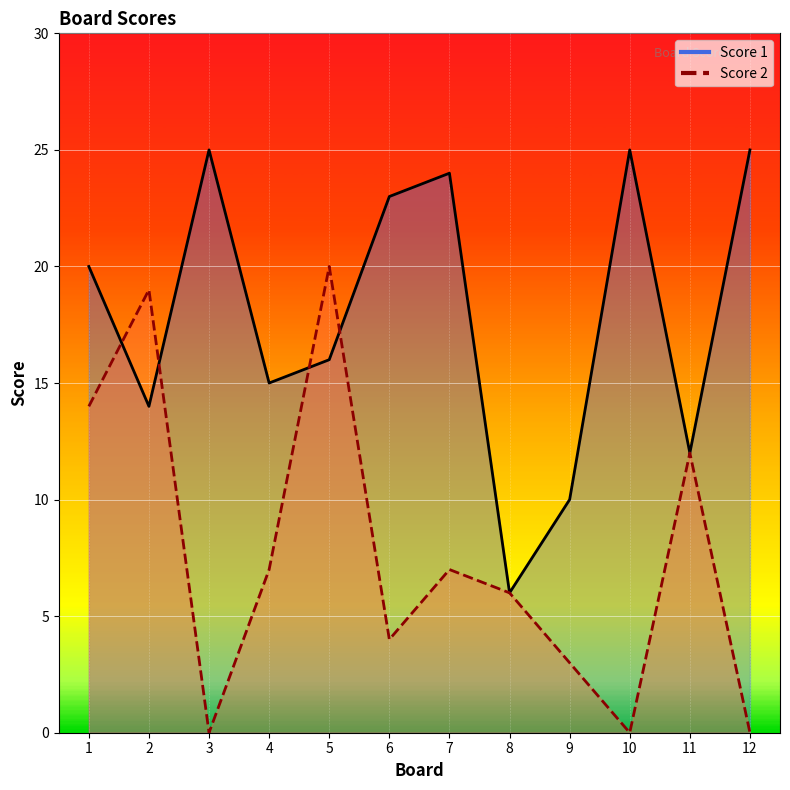

Where is the first local maximum for Score 2?

2